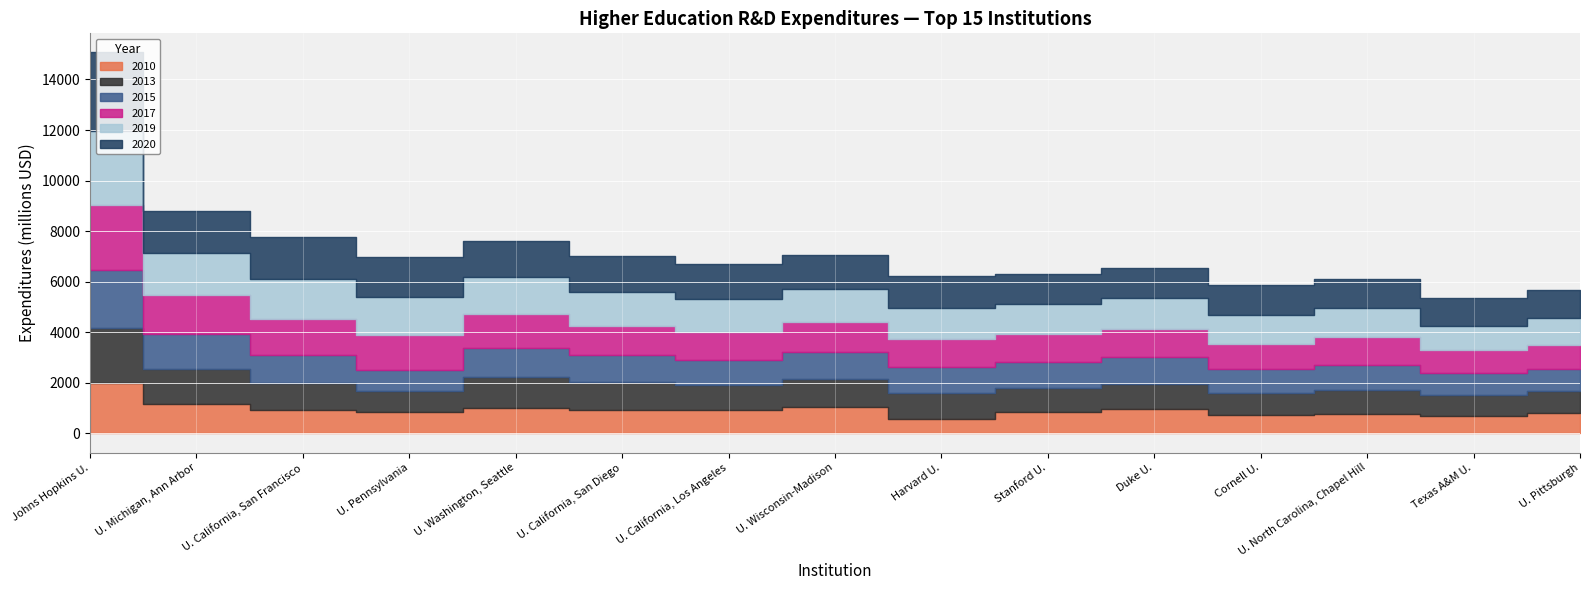

Rank the categories by 2015 value from highest to lowest.

Johns Hopkins U., U. Michigan, Ann Arbor, U. Washington, Seattle, U. California, San Francisco, U. California, San Diego, U. Wisconsin-Madison, Duke U., Stanford U., U. California, Los Angeles, Harvard U., U. North Carolina, Chapel Hill, Cornell U., Texas A&M U., U. Pennsylvania, U. Pittsburgh